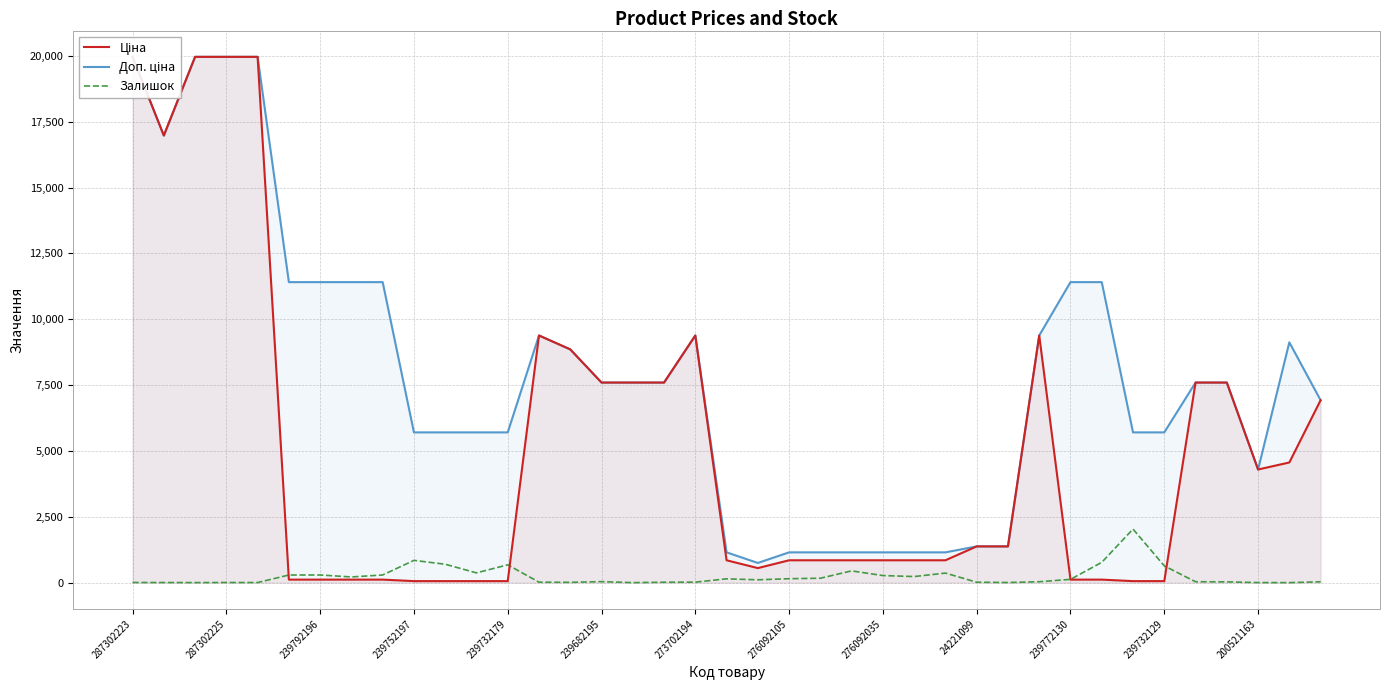

Which series has the widest spread of values?

Ціна